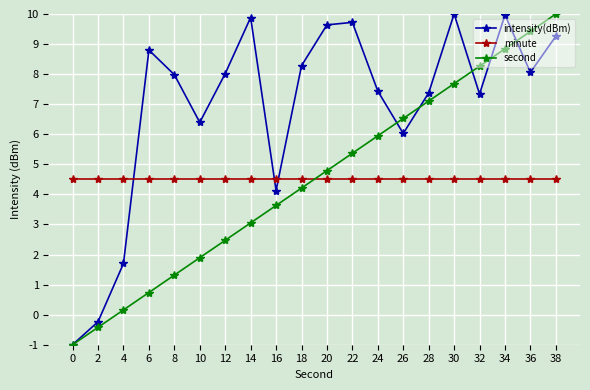

What is the greatest value displayed?

10.0